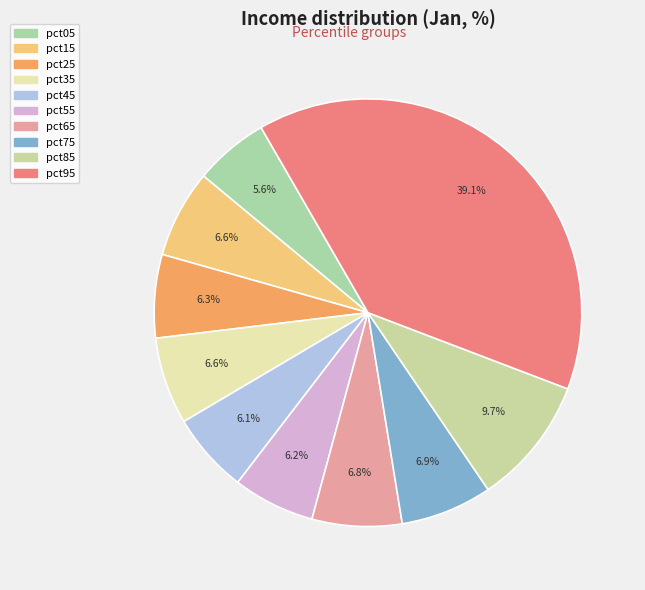

To the nearest percent, what portion does pct35 represent?

7%